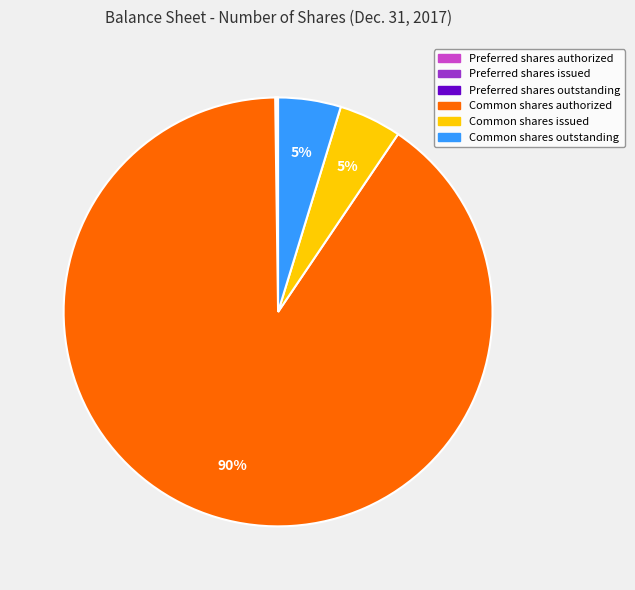

True or false: Common shares issued accounts for 5% of the total.

True